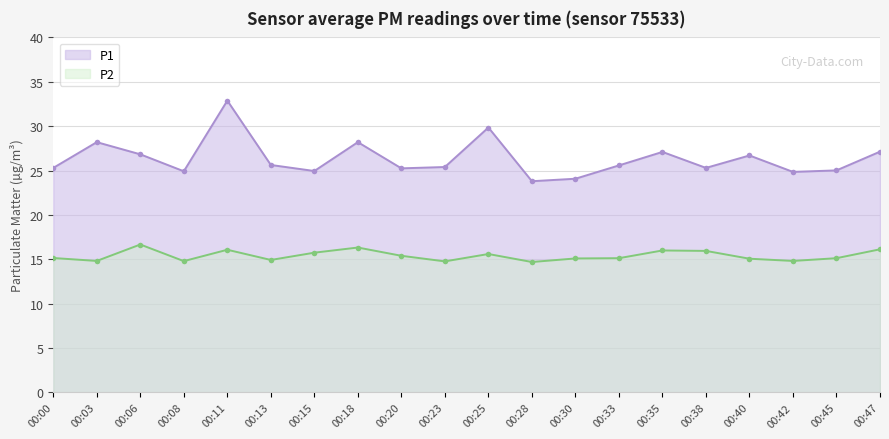

True or false: P2 has a value of 15.8 at 00:15.

True